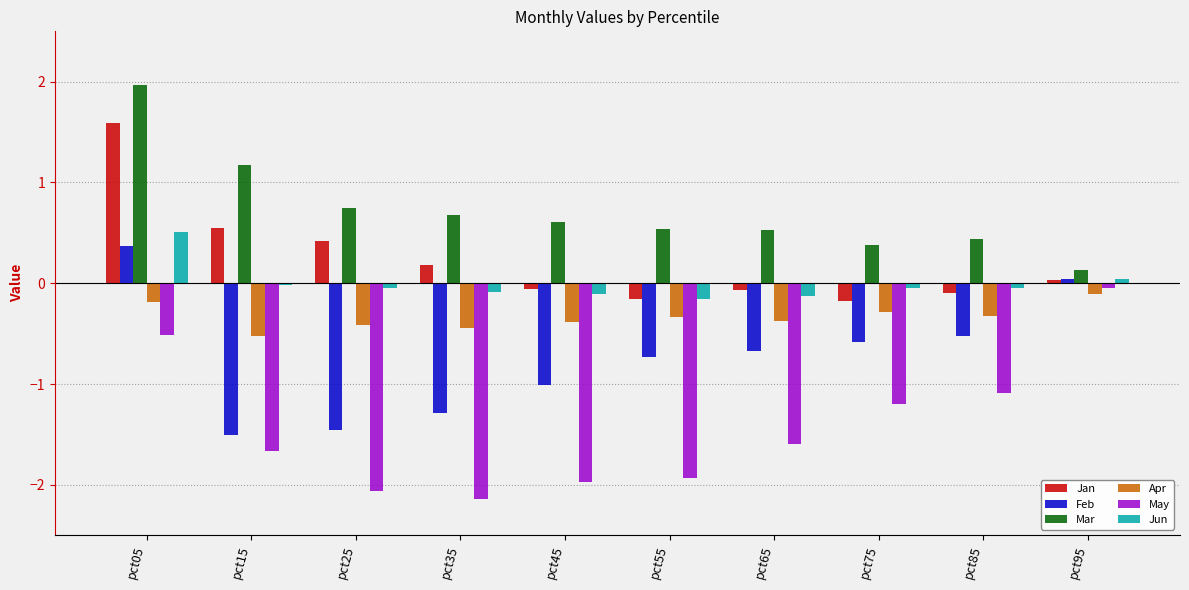

What are all the series names shown in the legend?

Jan, Feb, Mar, Apr, May, Jun